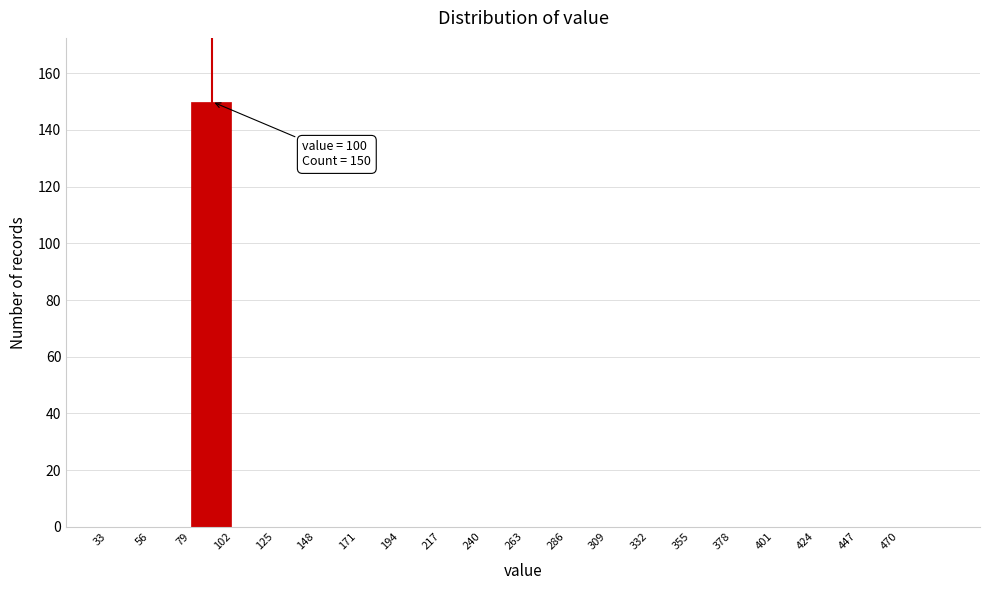

Over which range of the x-axis is the bar tallest?

79 to 102